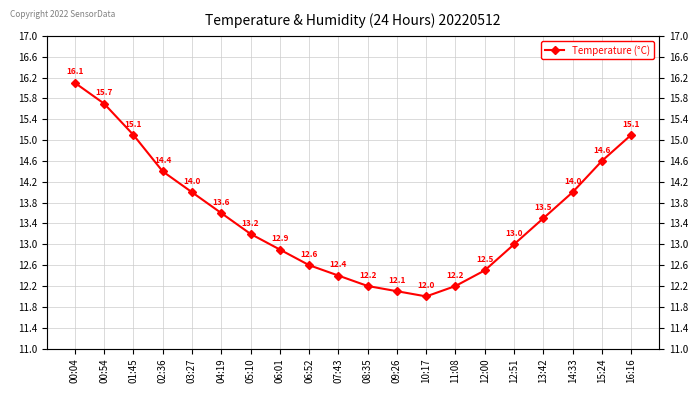

How many lines are shown in the chart?

1